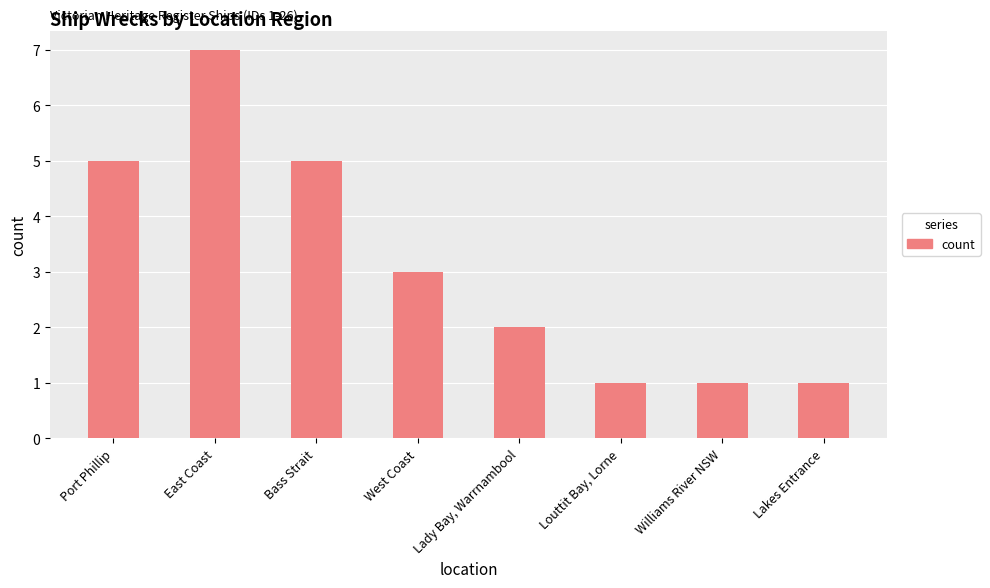

How many bars are there in total?

8